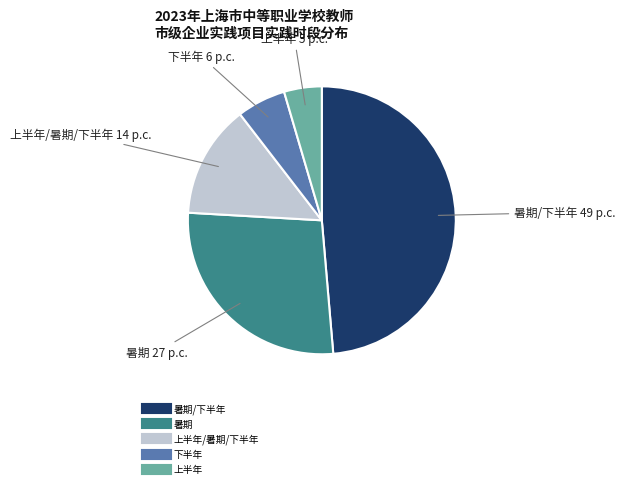

Is there any slice that represents more than half of the pie?

No